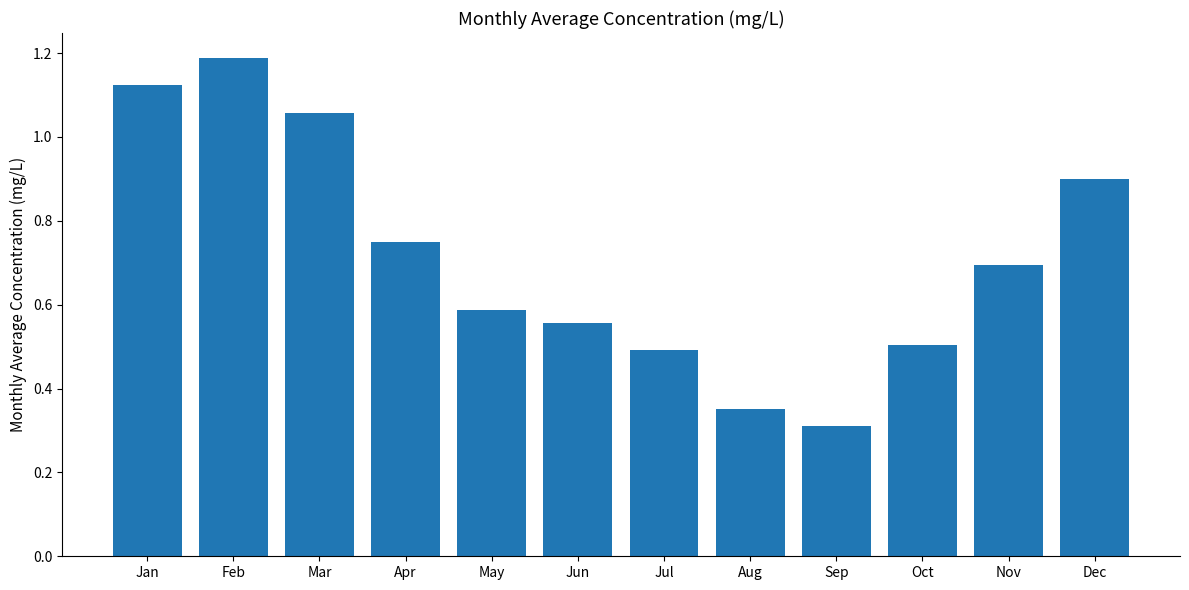

What is the difference between the second highest and minimum values?

0.8